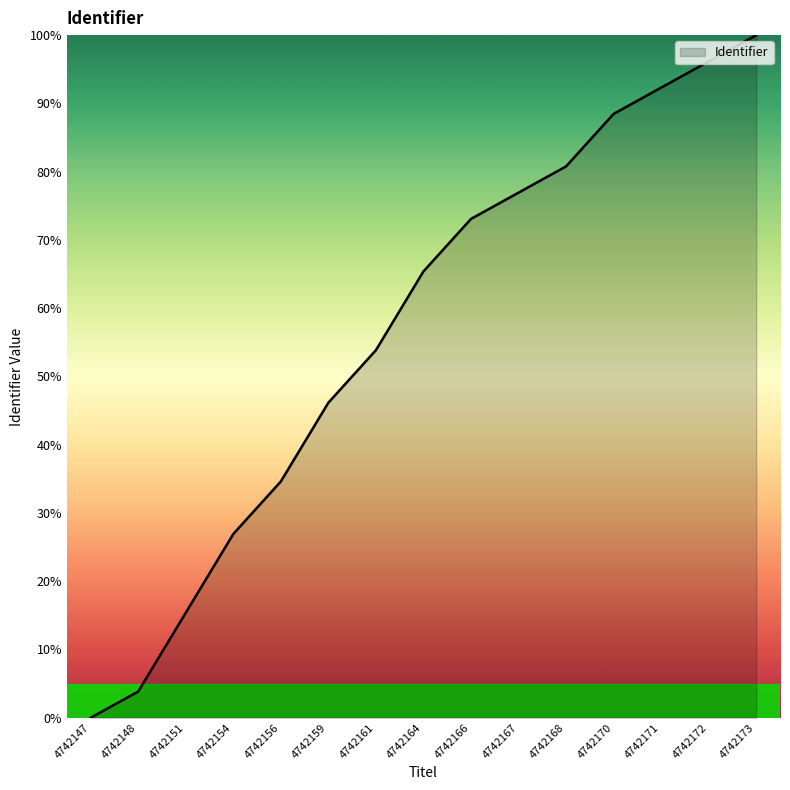

Which has a higher value, 4742167 or 4742161?

4742167